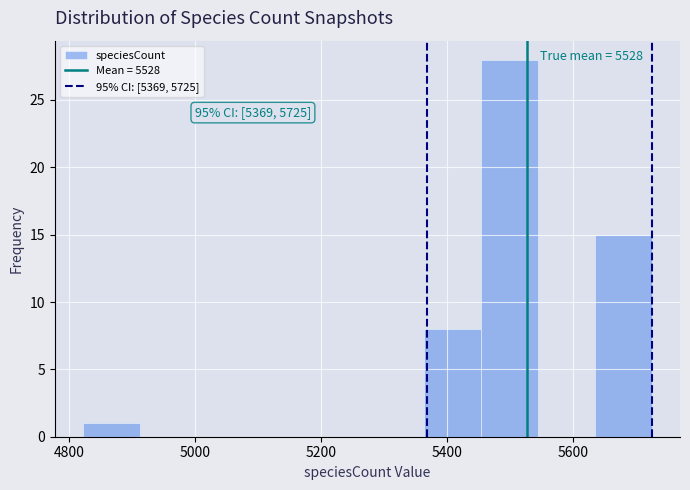

Over which range of the x-axis is the bar tallest?

5460 to 5540